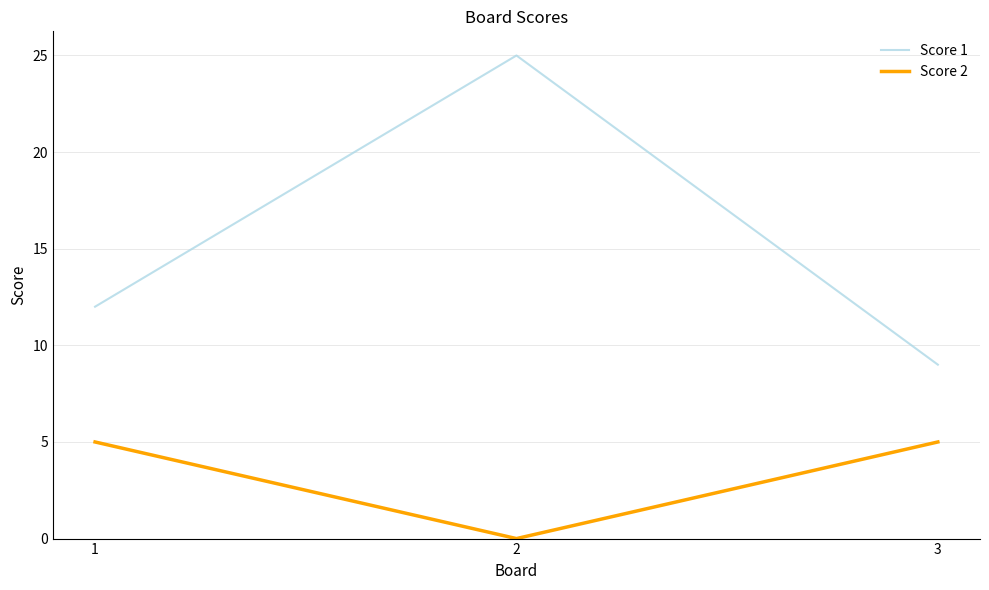

What is the maximum value shown in the chart?

25